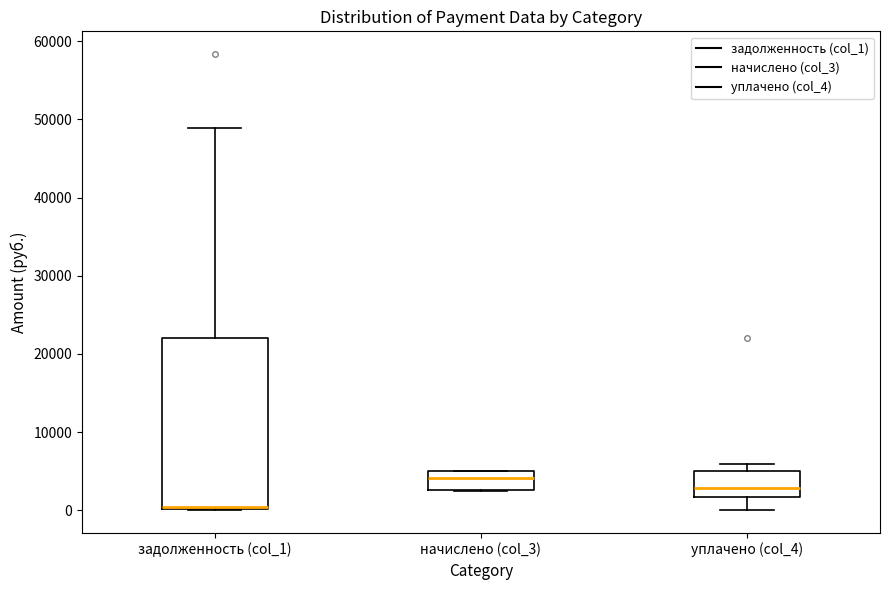

Which box is the tallest, from its lower edge to its upper edge?

задолженность (col_1)